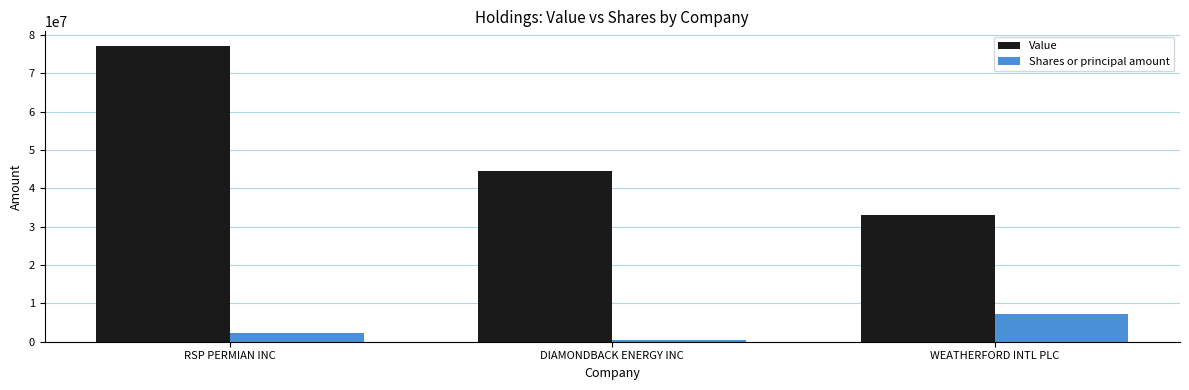

What is the average value of the Shares or principal amount series?

3295911